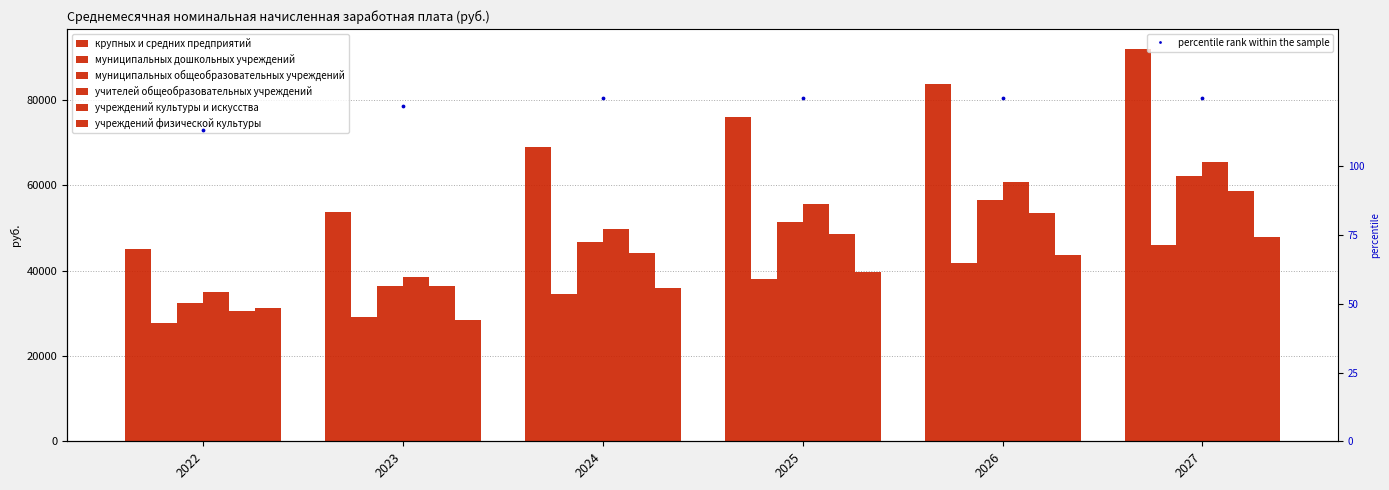

At how many categories does at least one series exceed 86394?

1